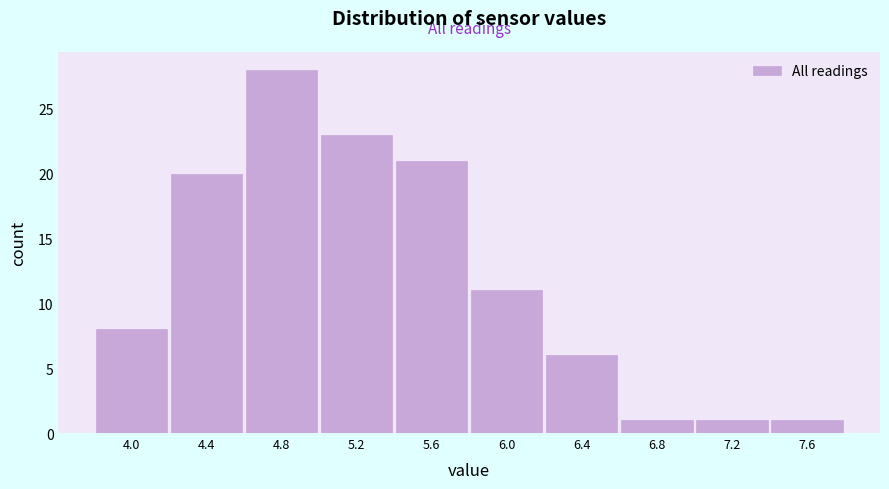

Reading right to left, list all the values displayed in this chart.

7.6=1	7.2=1	6.8=1	6.4=6	6.0=11	5.6=21	5.2=23	4.8=28	4.4=20	4.0=8